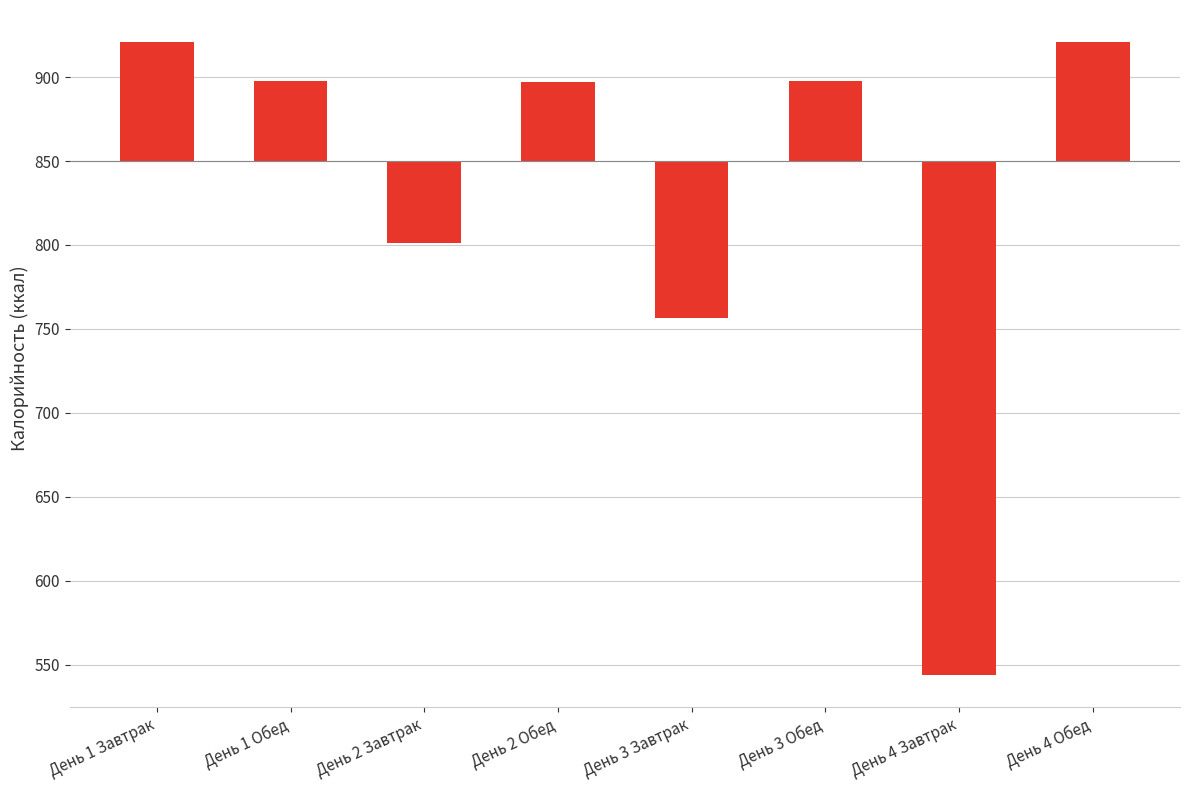

At which label does the data first exceed 47?

День 1 Завтрак